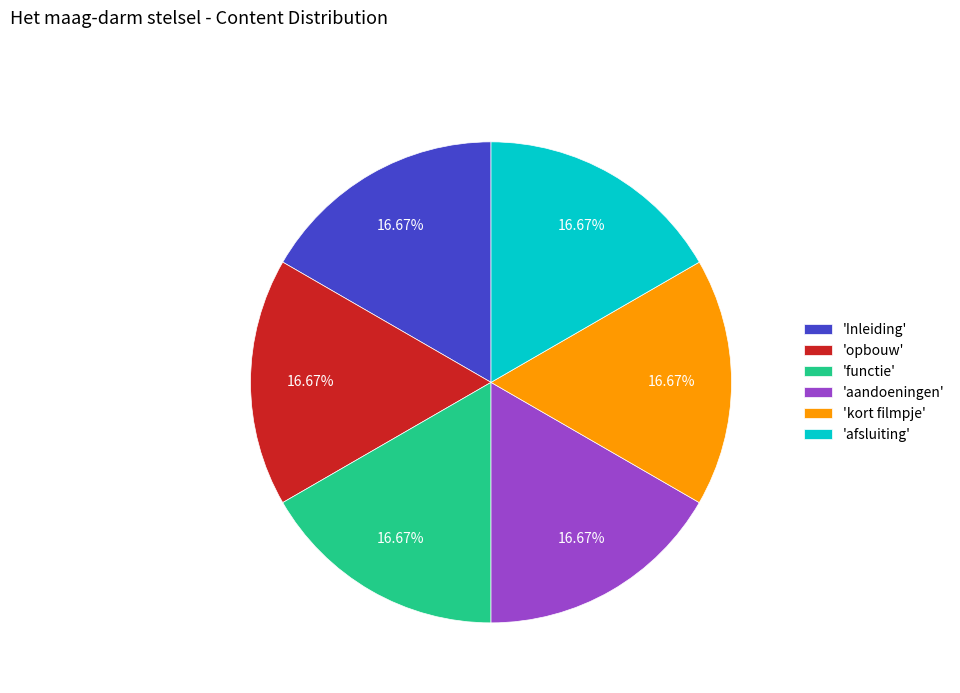

Combined, do 'afsluiting' and 'functie' account for over 50%?

No